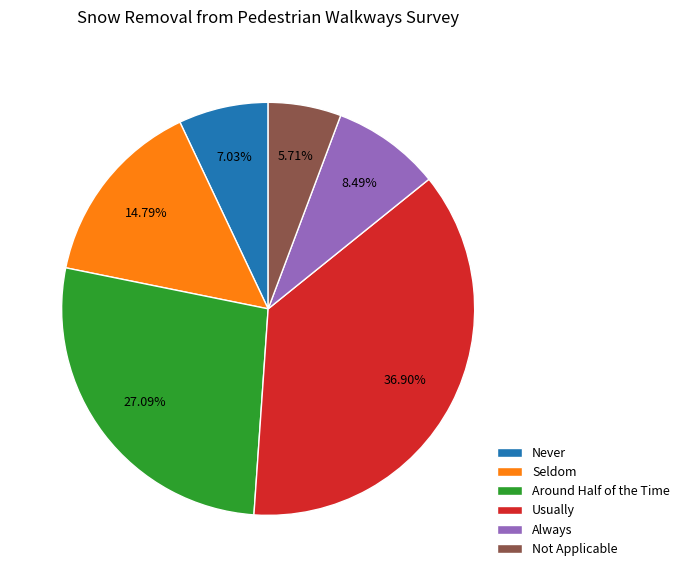

Does Around Half of the Time account for over 50% of the chart?

No